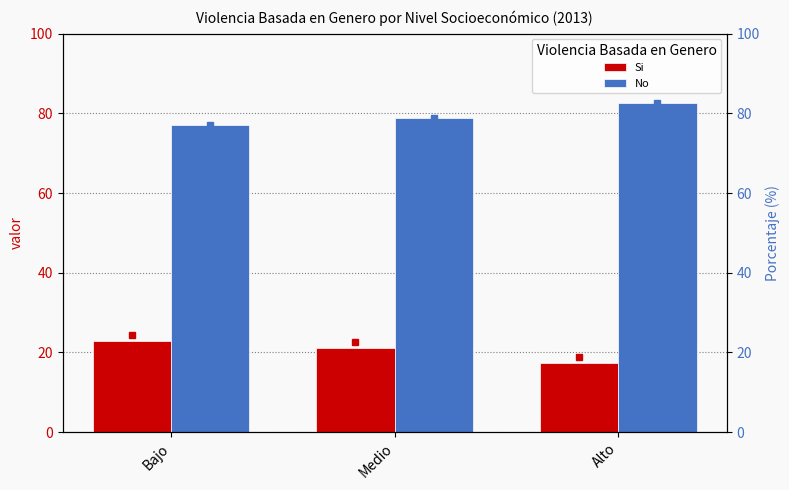

What is the average value of the No series?

79.6